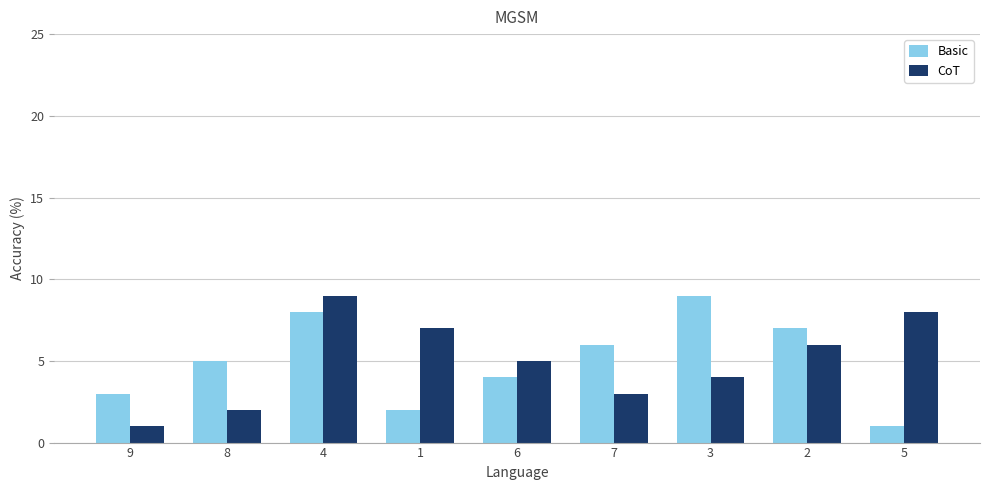

What is the label of the 6th bar from the right?

1